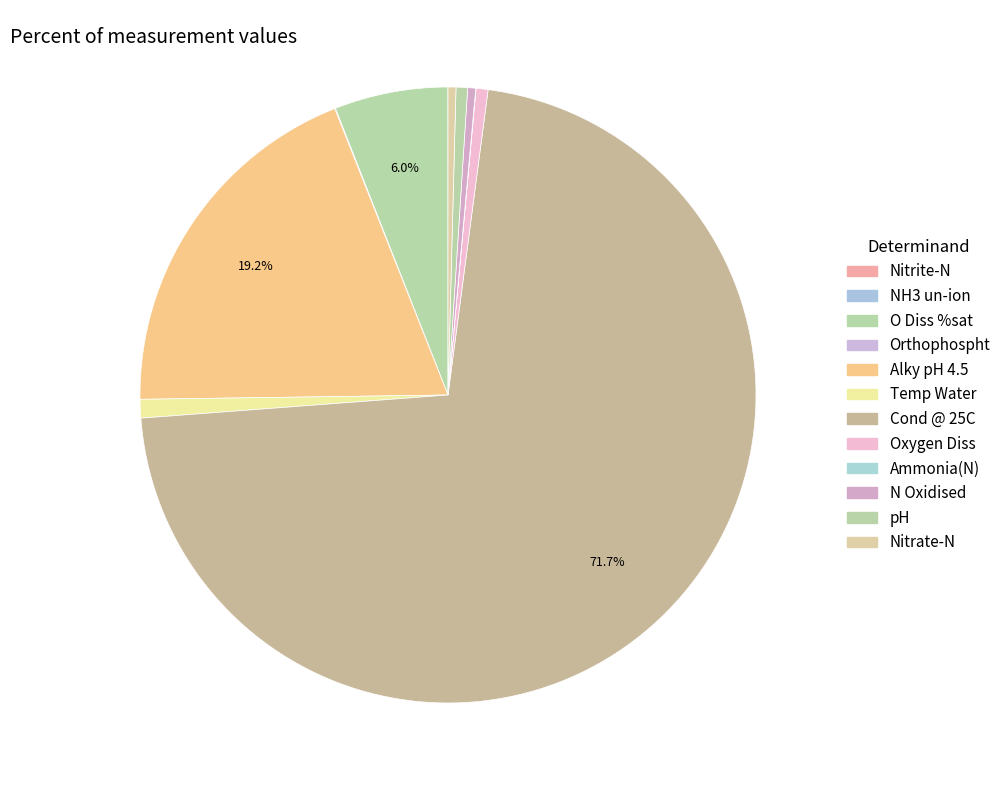

To the nearest percent, what percentage of the pie is Oxygen Diss?

1%